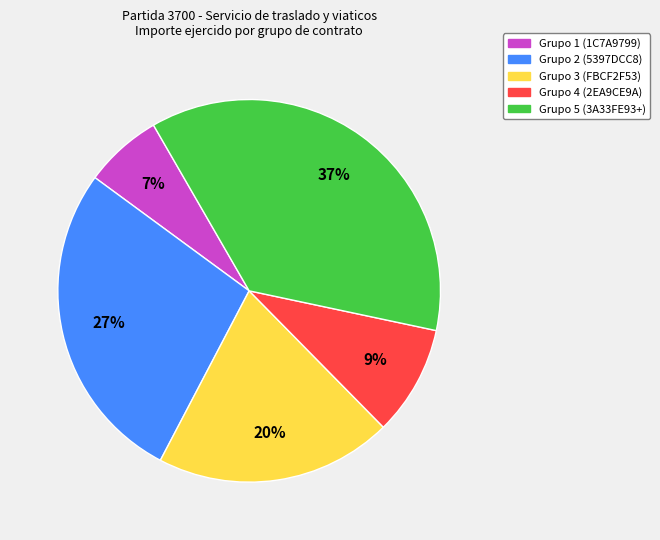

To the nearest percent, what percentage of the pie is Grupo 3 (FBCF2F53)?

20%